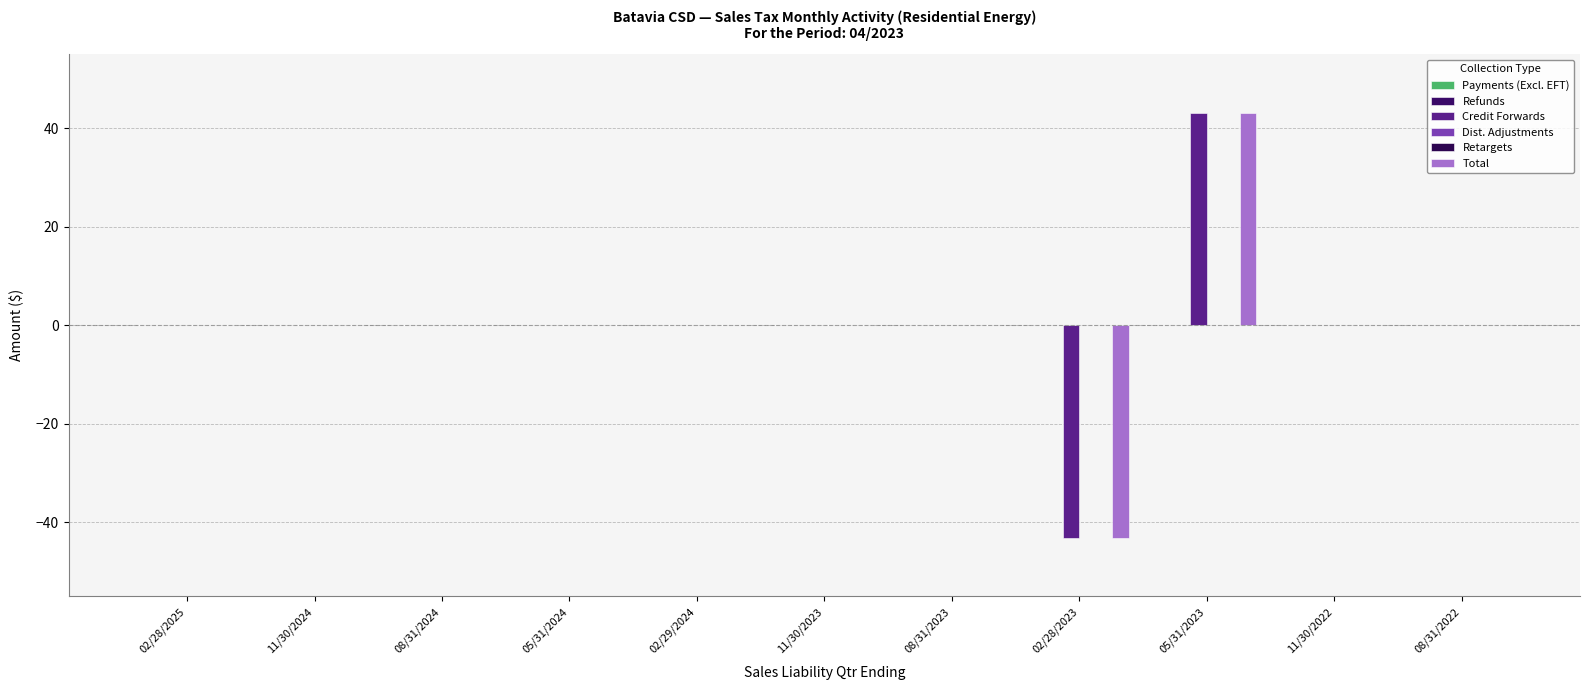

Reading left to right, list all the values displayed in this chart.

Payments (Excl. EFT): 02/28/2025=0.0	11/30/2024=0.0	08/31/2024=0.0	05/31/2024=0.0	02/29/2024=0.0	11/30/2023=0.0	08/31/2023=0.0	02/28/2023=0.0	05/31/2023=0.0	11/30/2022=0.0	08/31/2022=0.0
Refunds: 02/28/2025=0.0	11/30/2024=0.0	08/31/2024=0.0	05/31/2024=0.0	02/29/2024=0.0	11/30/2023=0.0	08/31/2023=0.0	02/28/2023=-0.0	05/31/2023=0.0	11/30/2022=0.0	08/31/2022=0.0
Credit Forwards: 02/28/2025=0.0	11/30/2024=0.0	08/31/2024=0.0	05/31/2024=0.0	02/29/2024=0.0	11/30/2023=0.0	08/31/2023=0.0	02/28/2023=-43.2	05/31/2023=43.2	11/30/2022=0.0	08/31/2022=0.0
Dist. Adjustments: 02/28/2025=0.0	11/30/2024=0.0	08/31/2024=0.0	05/31/2024=0.0	02/29/2024=0.0	11/30/2023=0.0	08/31/2023=0.0	02/28/2023=0.0	05/31/2023=0.0	11/30/2022=0.0	08/31/2022=0.0
Retargets: 02/28/2025=0.0	11/30/2024=0.0	08/31/2024=0.0	05/31/2024=0.0	02/29/2024=0.0	11/30/2023=0.0	08/31/2023=0.0	02/28/2023=0.0	05/31/2023=0.0	11/30/2022=0.0	08/31/2022=0.0
Total: 02/28/2025=0.0	11/30/2024=0.0	08/31/2024=0.0	05/31/2024=0.0	02/29/2024=0.0	11/30/2023=0.0	08/31/2023=0.0	02/28/2023=-43.2	05/31/2023=43.2	11/30/2022=0.0	08/31/2022=0.0